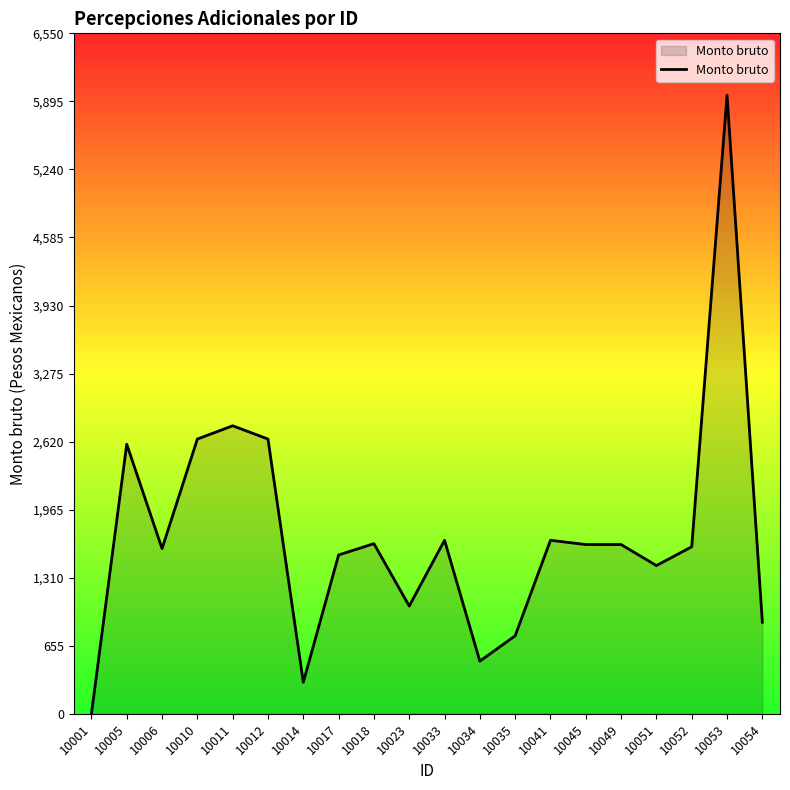

Which label corresponds to the largest value in the chart?

10053